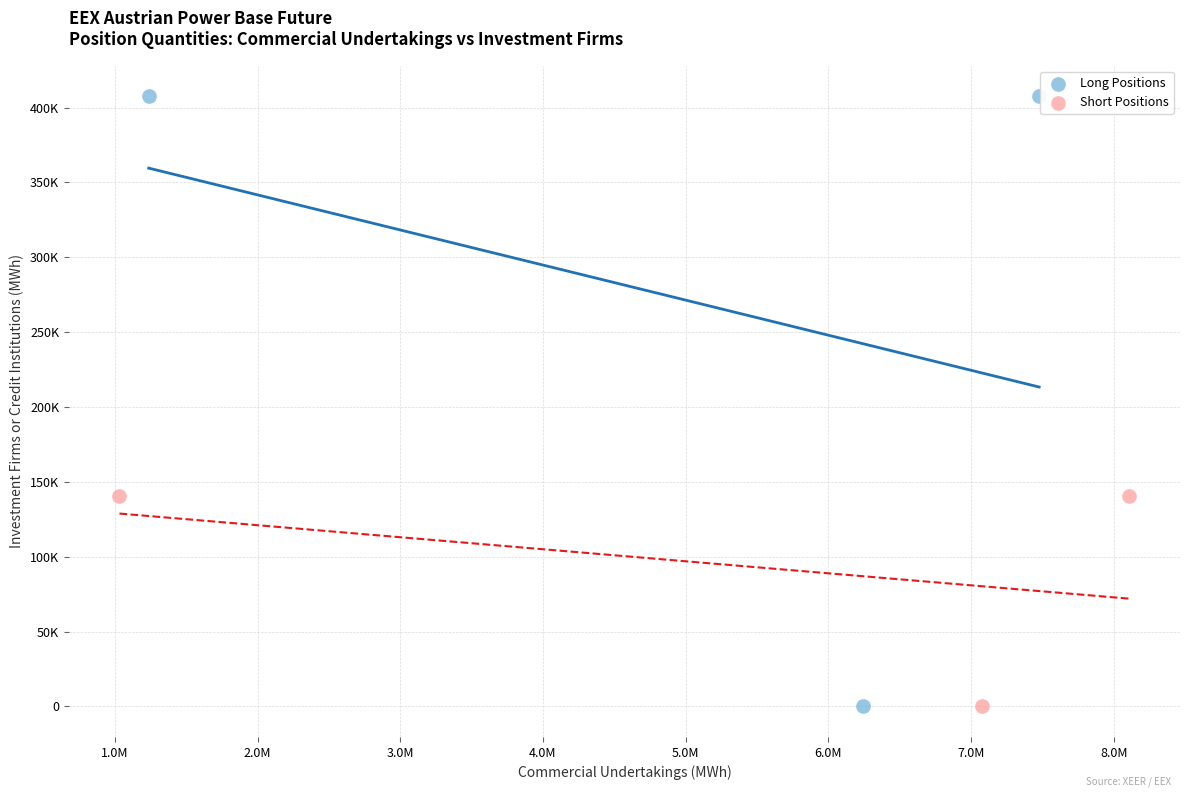

What are all the series names shown in the legend?

Long Positions, Short Positions